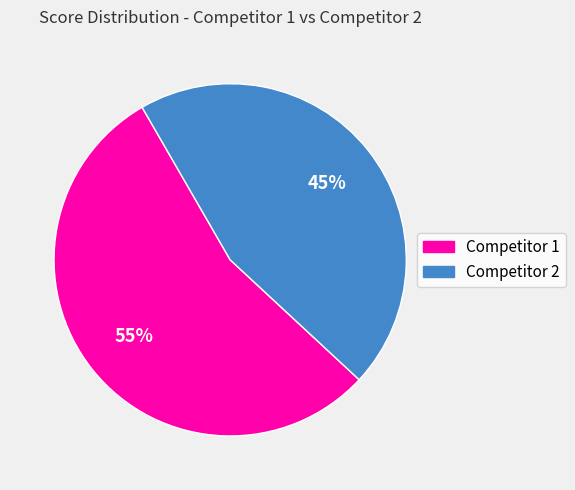

How many slices are in this pie chart?

2